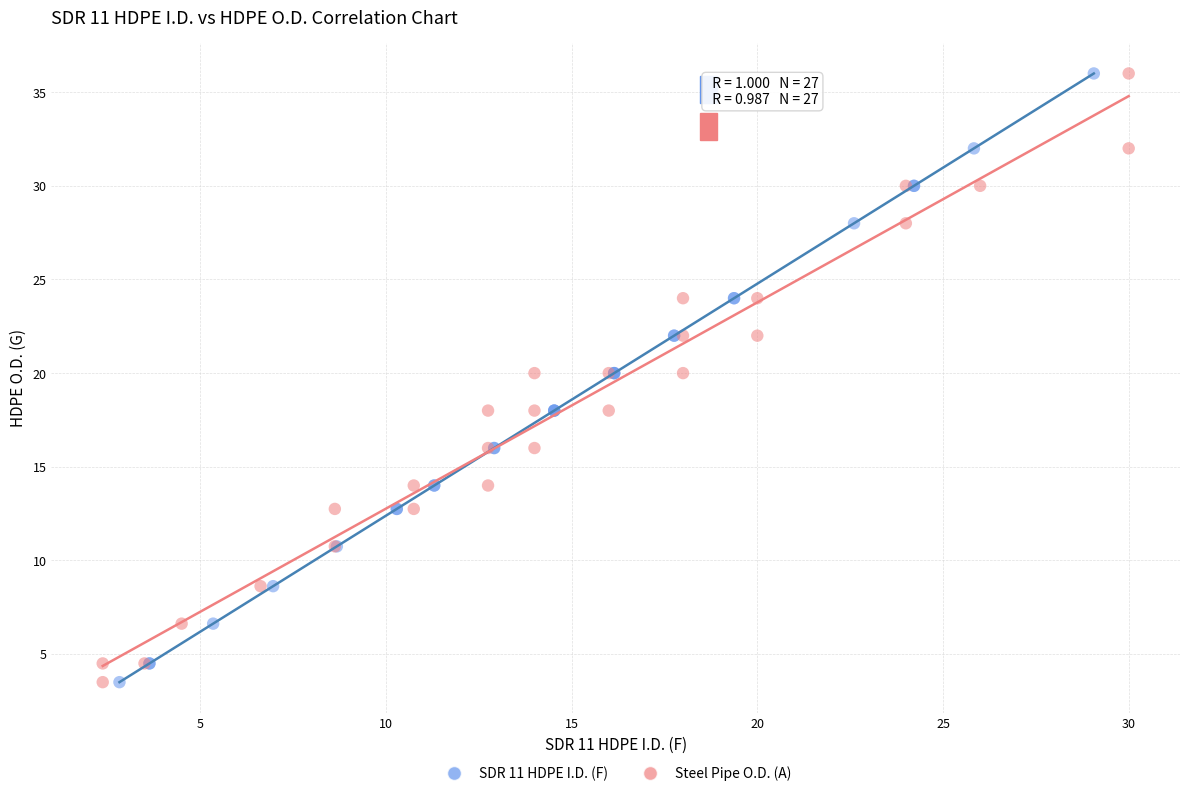

What are all the series names shown in the legend?

SDR 11 HDPE I.D. (F), Steel Pipe O.D. (A)